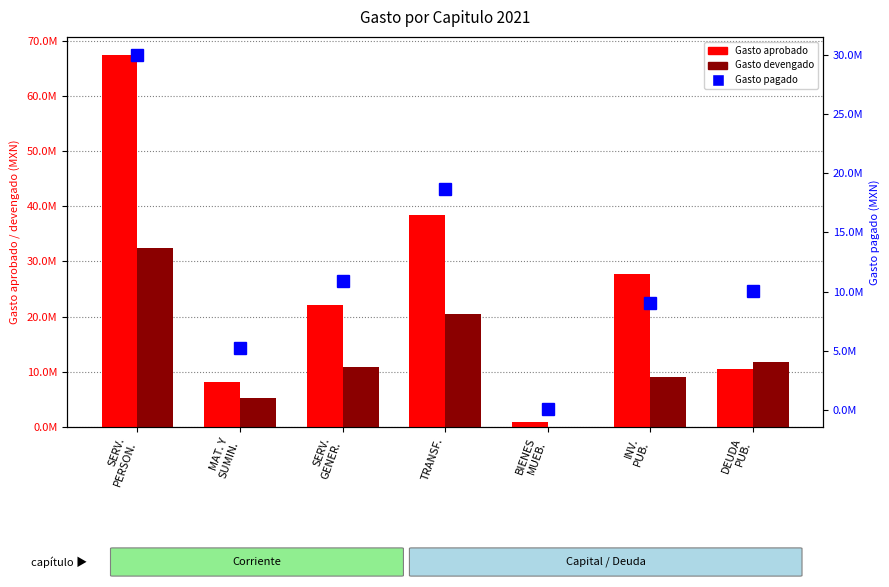

List the series in order of their peak value, lowest first.

Gasto pagado, Gasto devengado, Gasto aprobado